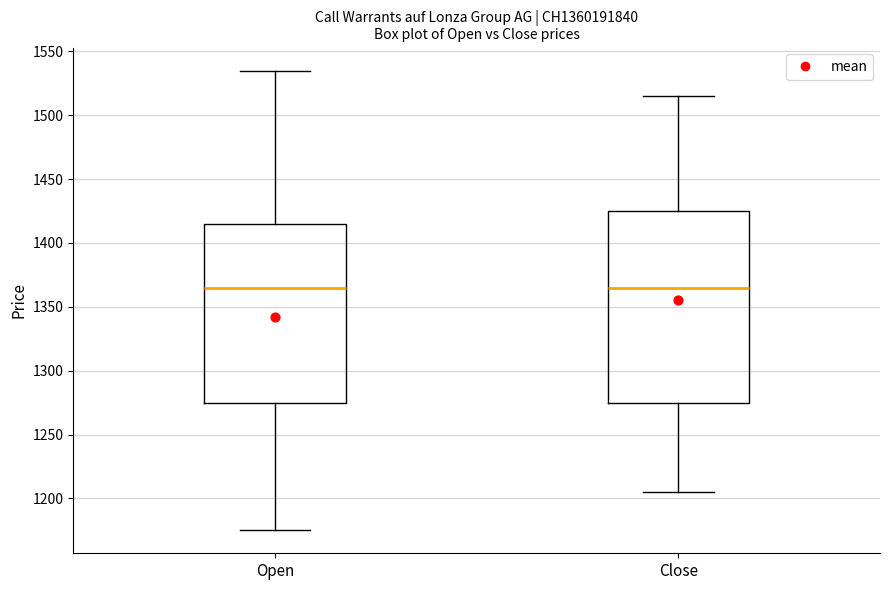

Reading left to right, read every box against the y-axis: the position of its median line, the range the box covers, and the ends of its whiskers. The values are not printed on the chart, so give them approximately, as read against the axis.

Open: median 1365, box 1275 to 1415, whiskers 1175 to 1535
Close: median 1365, box 1275 to 1425, whiskers 1205 to 1515